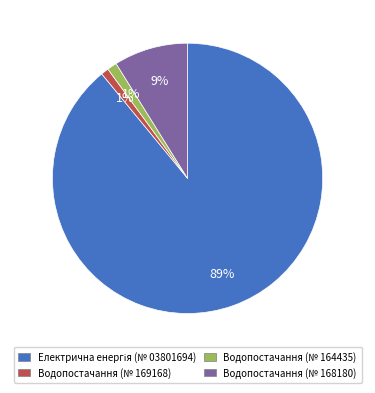

To the nearest percent, what is the average slice percentage?

25%